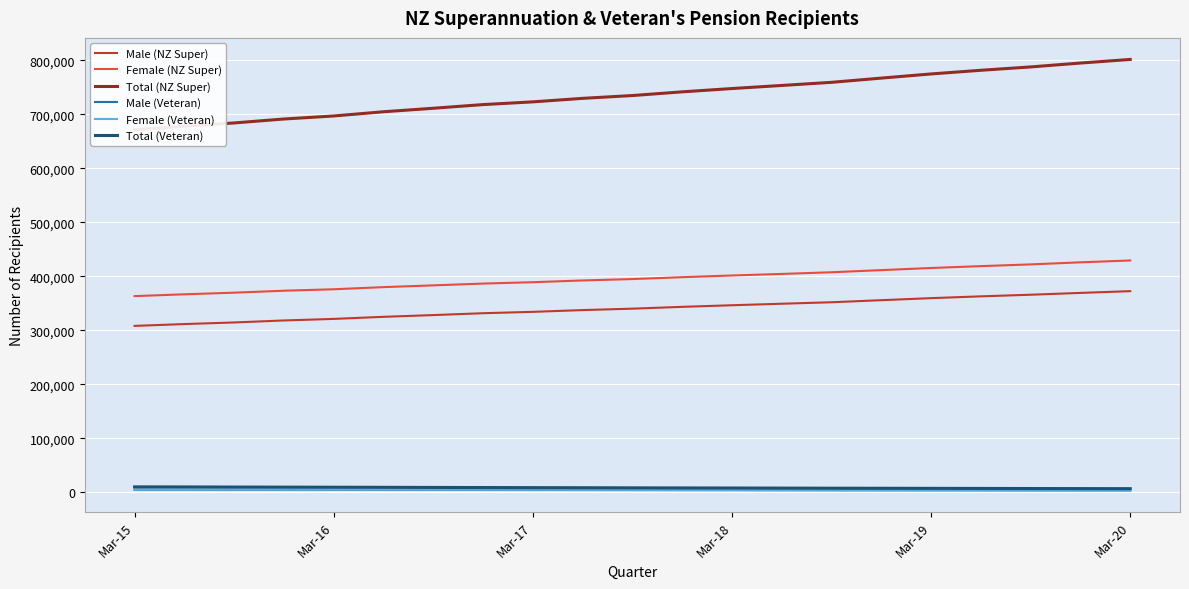

Which series has the largest total across all categories?

Total (NZ Super)